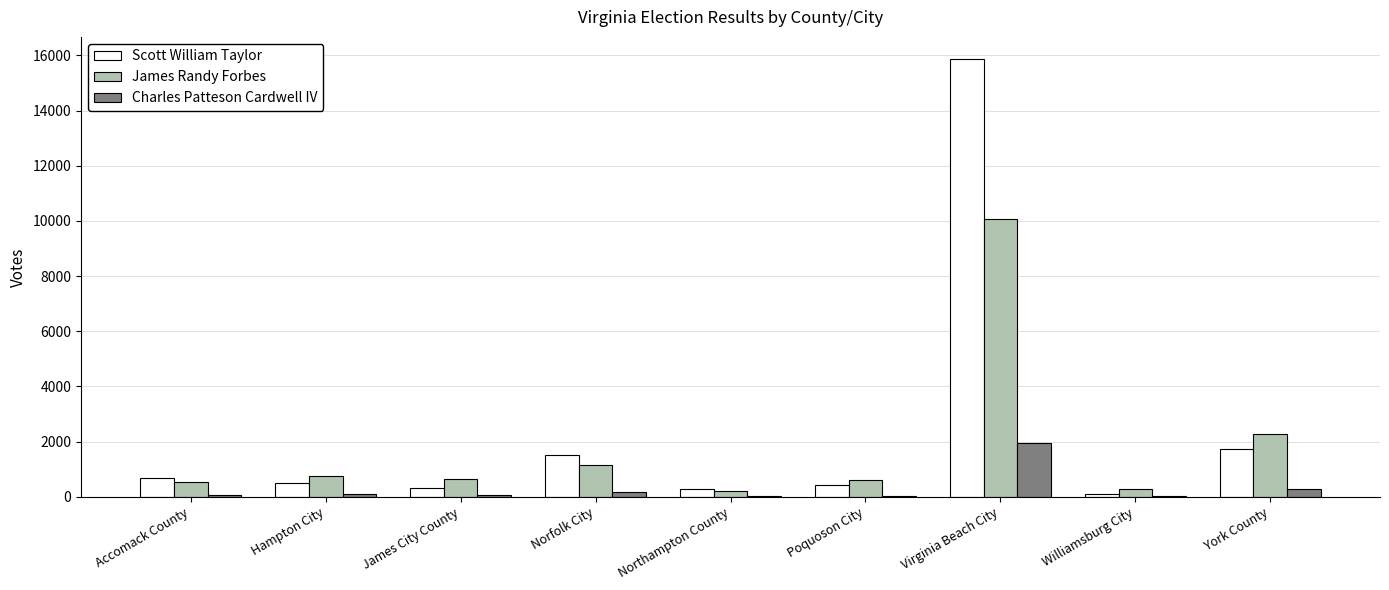

At which category is the sum across all series the highest?

Virginia Beach City